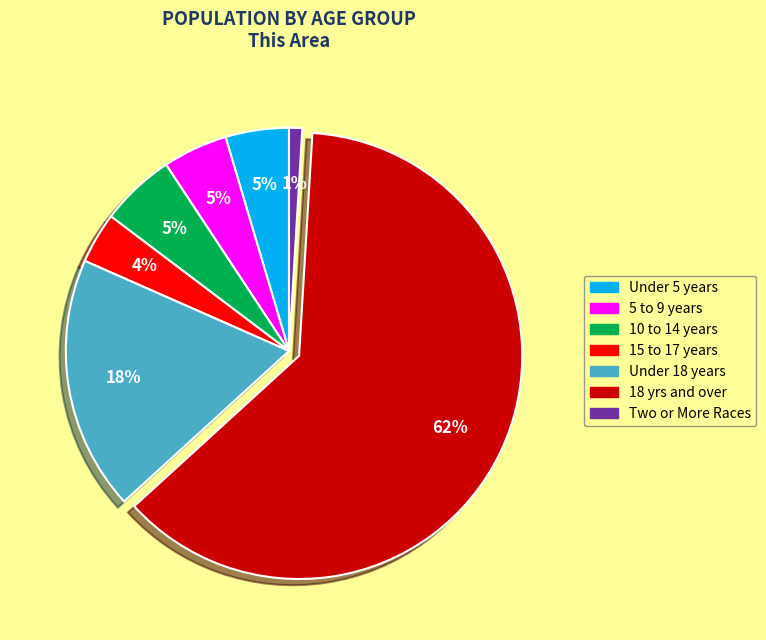

Is there a majority slice in this chart?

Yes